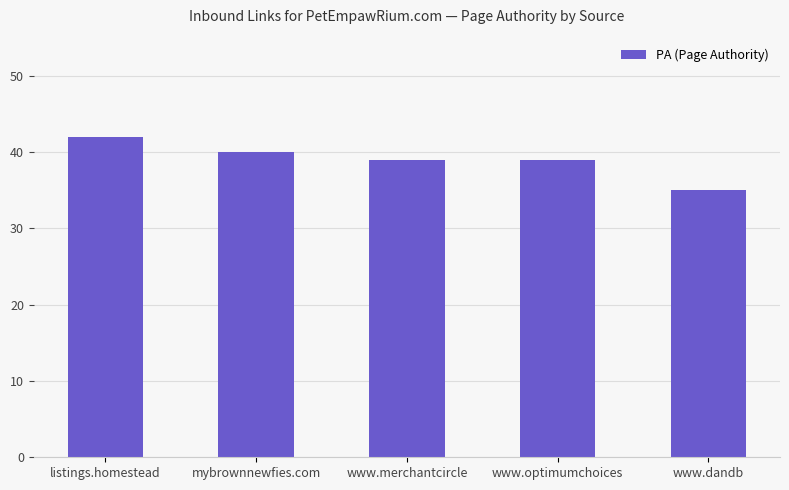

What is the approximate value at mybrownnewfies.com?

40